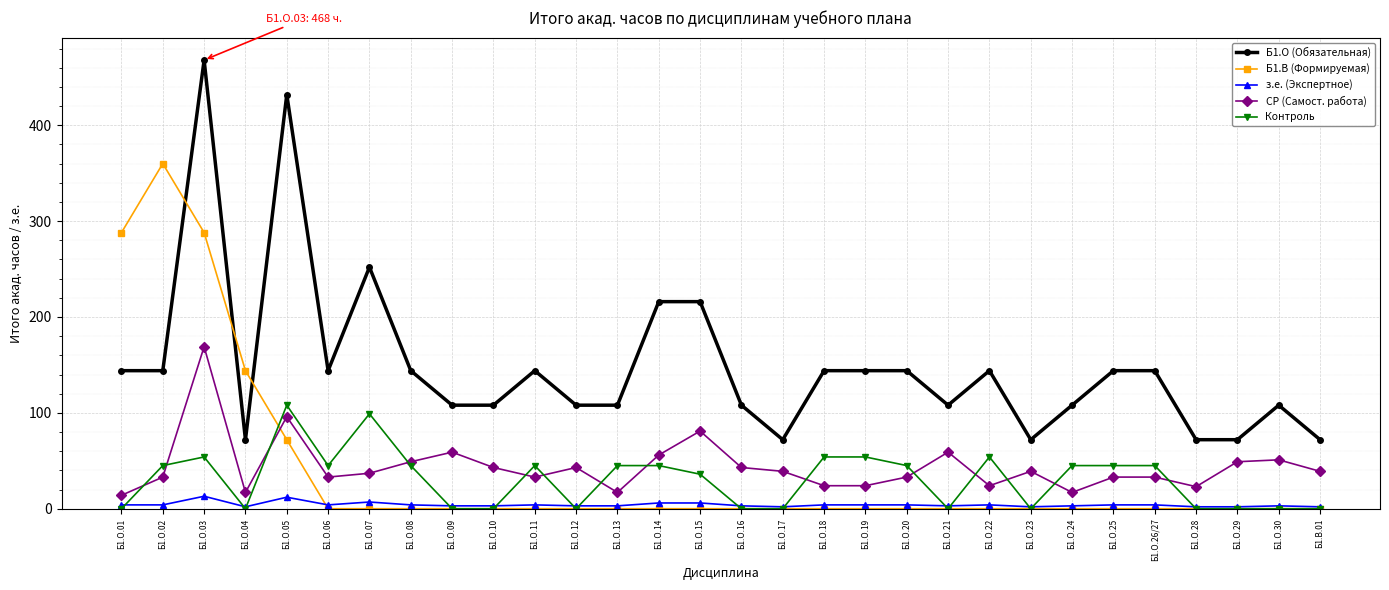

Which series has the widest spread of values?

Б1.О (Обязательная)